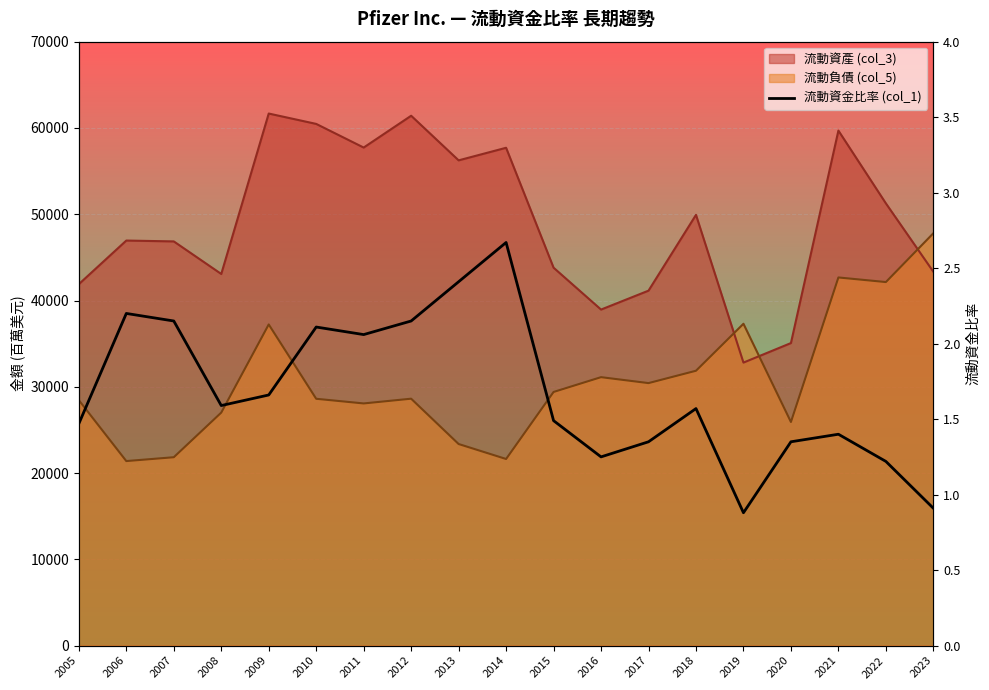

The value at 2008 is 1.6. True or false?

True